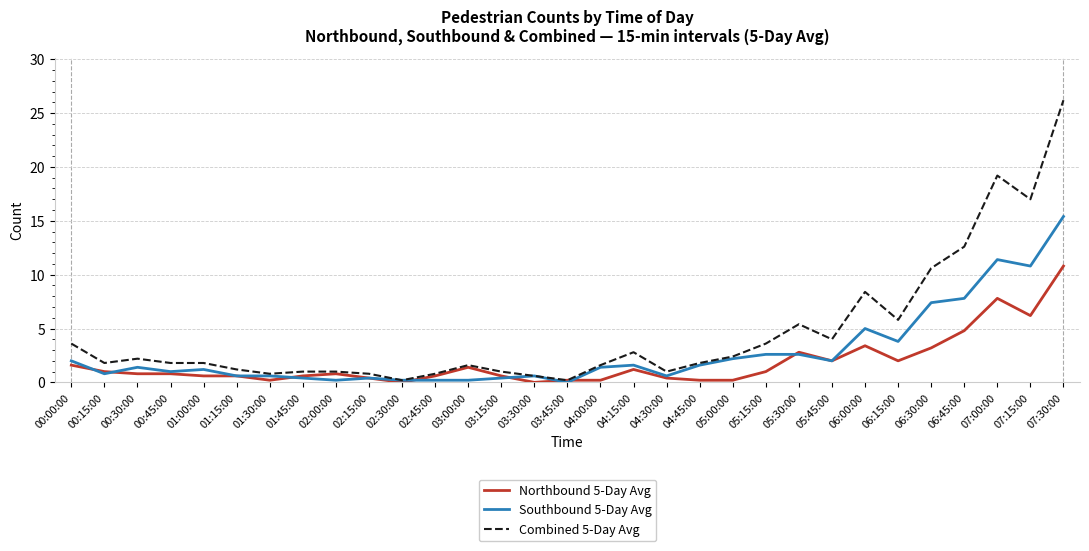

Reading left to right, extract all data points from this chart.

Northbound 5-Day Avg: 1.6	1.0	0.8	0.8	0.6	0.6	0.2	0.6	0.8	0.4	0.0	0.6	1.4	0.6	0.0	0.2	0.2	1.2	0.4	0.2	0.2	1.0	2.8	2.0	3.4	2.0	3.2	4.8	7.8	6.2	10.8
Southbound 5-Day Avg: 2.0	0.8	1.4	1.0	1.2	0.6	0.6	0.4	0.2	0.4	0.2	0.2	0.2	0.4	0.6	0.0	1.4	1.6	0.6	1.6	2.2	2.6	2.6	2.0	5.0	3.8	7.4	7.8	11.4	10.8	15.4
Combined 5-Day Avg: 3.6	1.8	2.2	1.8	1.8	1.2	0.8	1.0	1.0	0.8	0.2	0.8	1.6	1.0	0.6	0.2	1.6	2.8	1.0	1.8	2.4	3.6	5.4	4.0	8.4	5.8	10.6	12.6	19.2	17.0	26.2